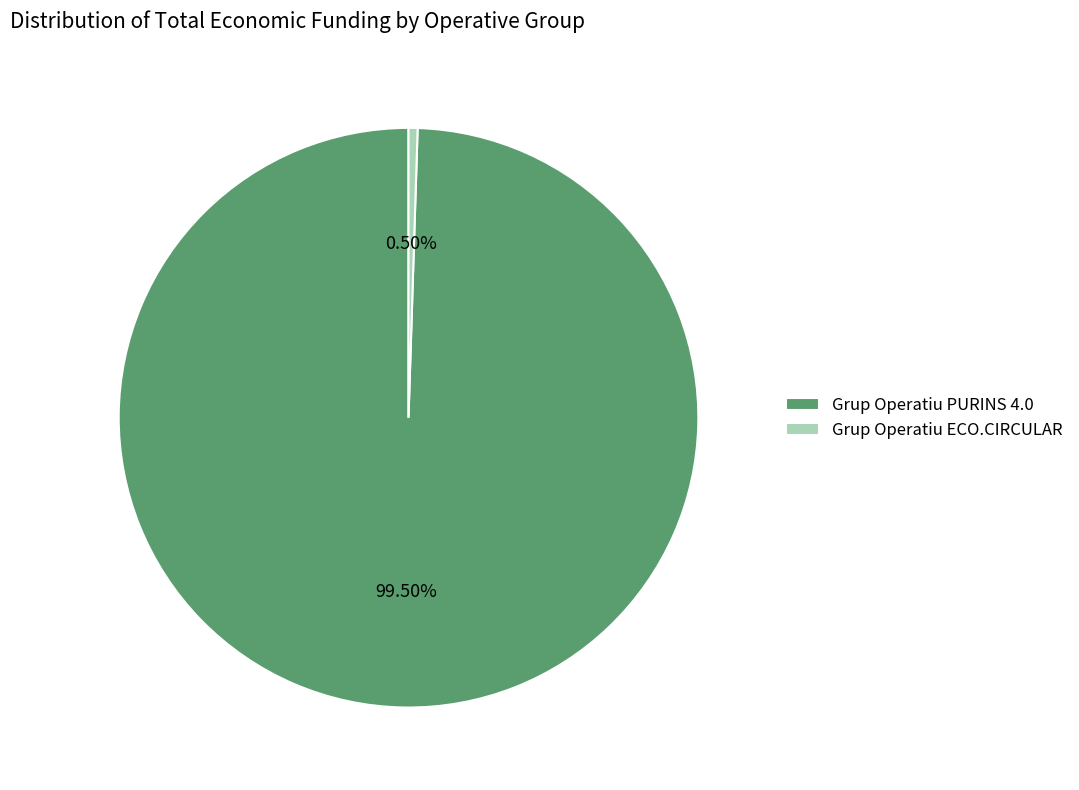

Does any single category account for the majority?

Yes